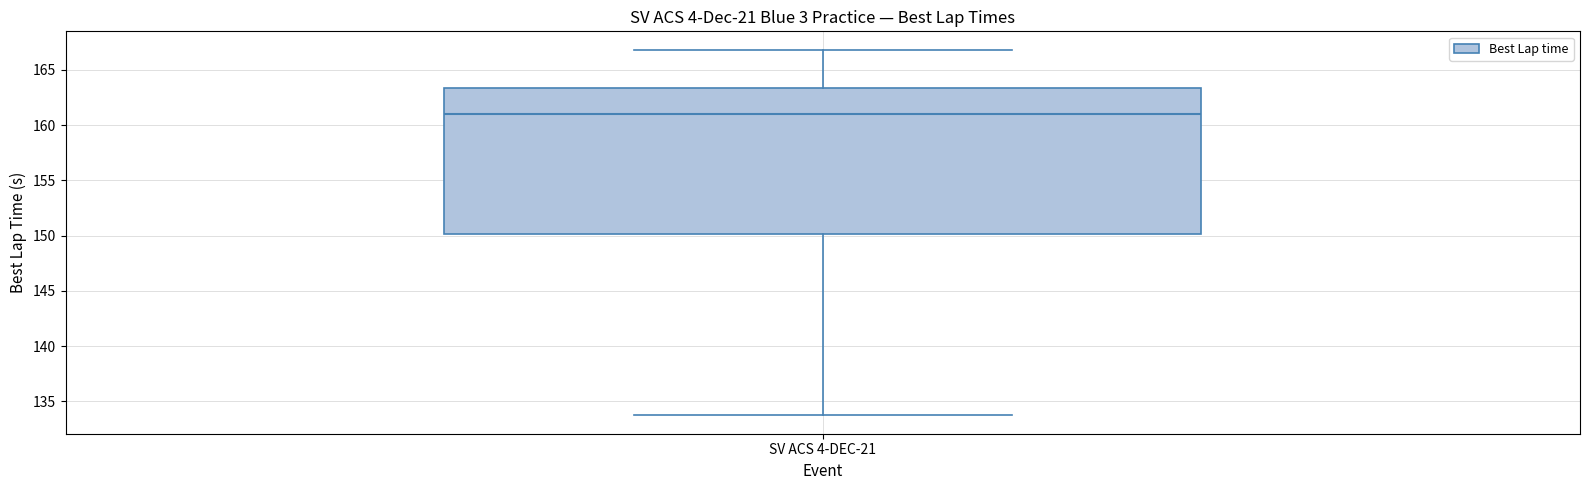

Where does the lower whisker of the box for SV ACS 4-DEC-21 end on the y-axis? The values are not printed on the chart, so give them approximately, as read against the axis.

133.5